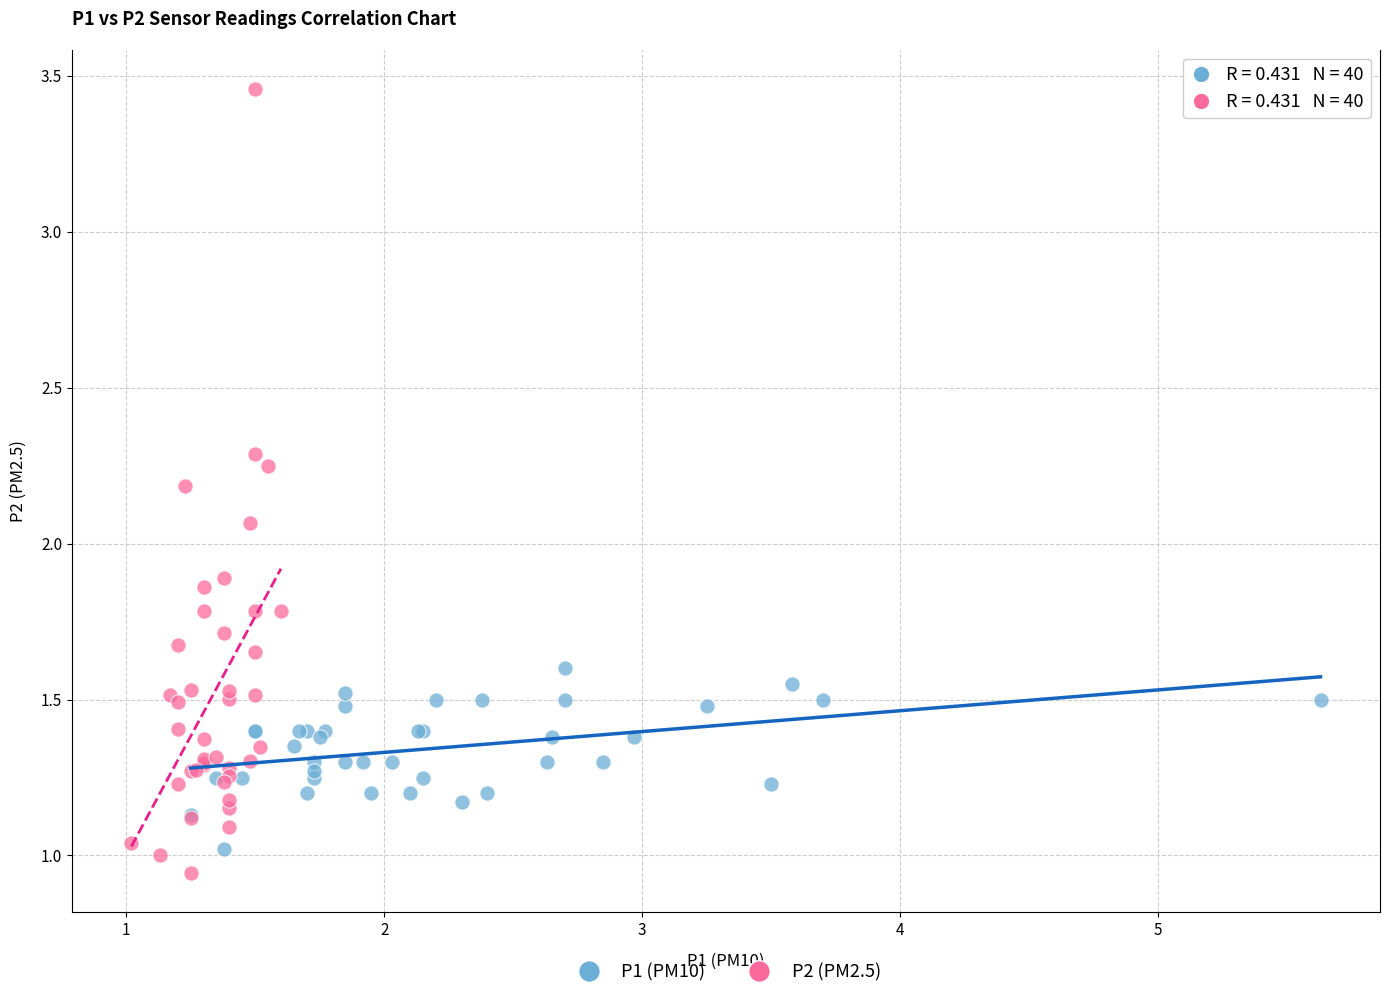

What are all the series names shown in the legend?

P1 (PM10), P2 (PM2.5)